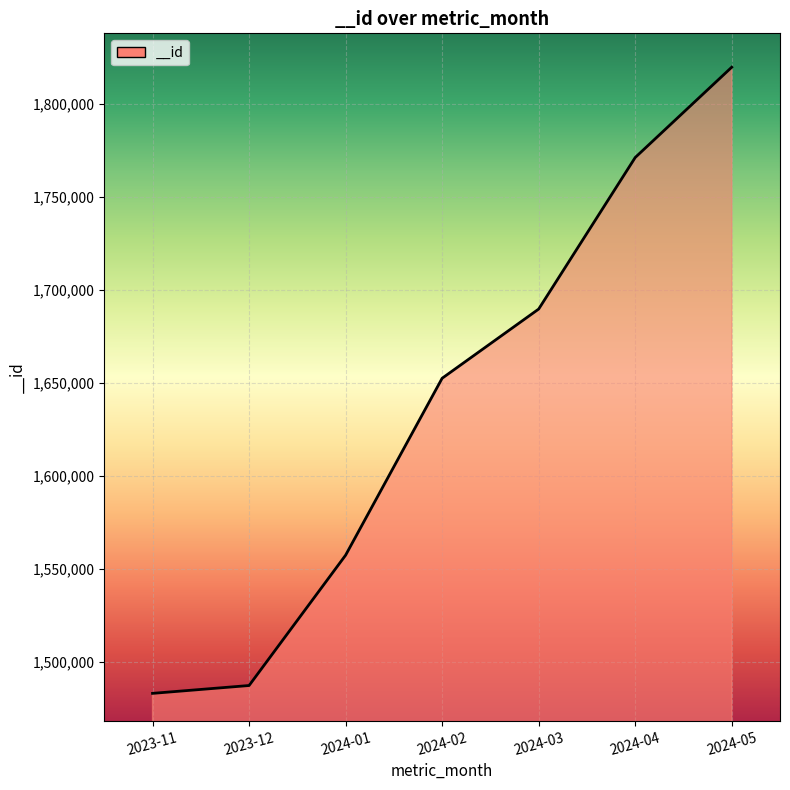

What is the difference between the values at 2024-04 and 2024-03?

81434